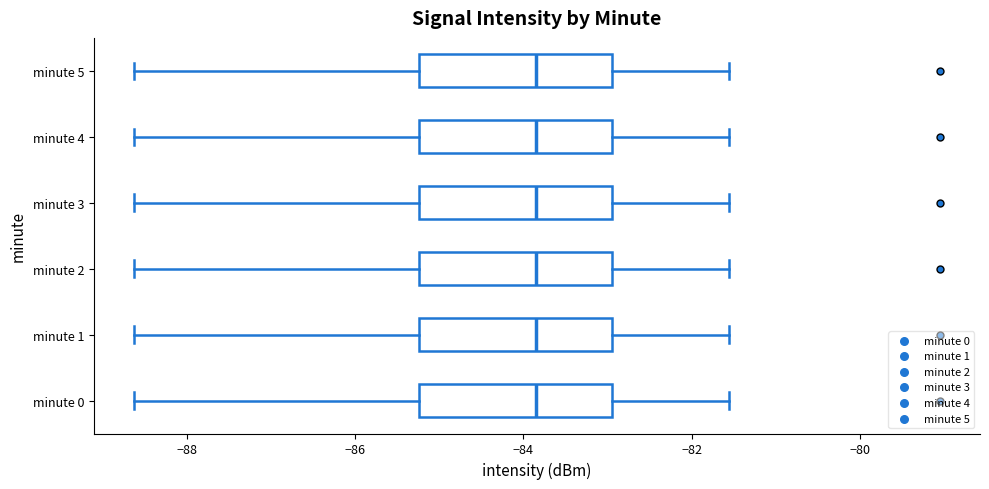

Reading bottom to top, transcribe this box plot: for each box, give where its median line is, the range the box spans, and where its two whiskers end, as read against the x-axis. The values are not printed on the chart, so give them approximately, as read against the axis.

minute 0: median -83.8, box -85.2 to -83.0, whiskers -88.6 to -81.6
minute 1: median -83.8, box -85.2 to -83.0, whiskers -88.6 to -81.6
minute 2: median -83.8, box -85.2 to -83.0, whiskers -88.6 to -81.6
minute 3: median -83.8, box -85.2 to -83.0, whiskers -88.6 to -81.6
minute 4: median -83.8, box -85.2 to -83.0, whiskers -88.6 to -81.6
minute 5: median -83.8, box -85.2 to -83.0, whiskers -88.6 to -81.6